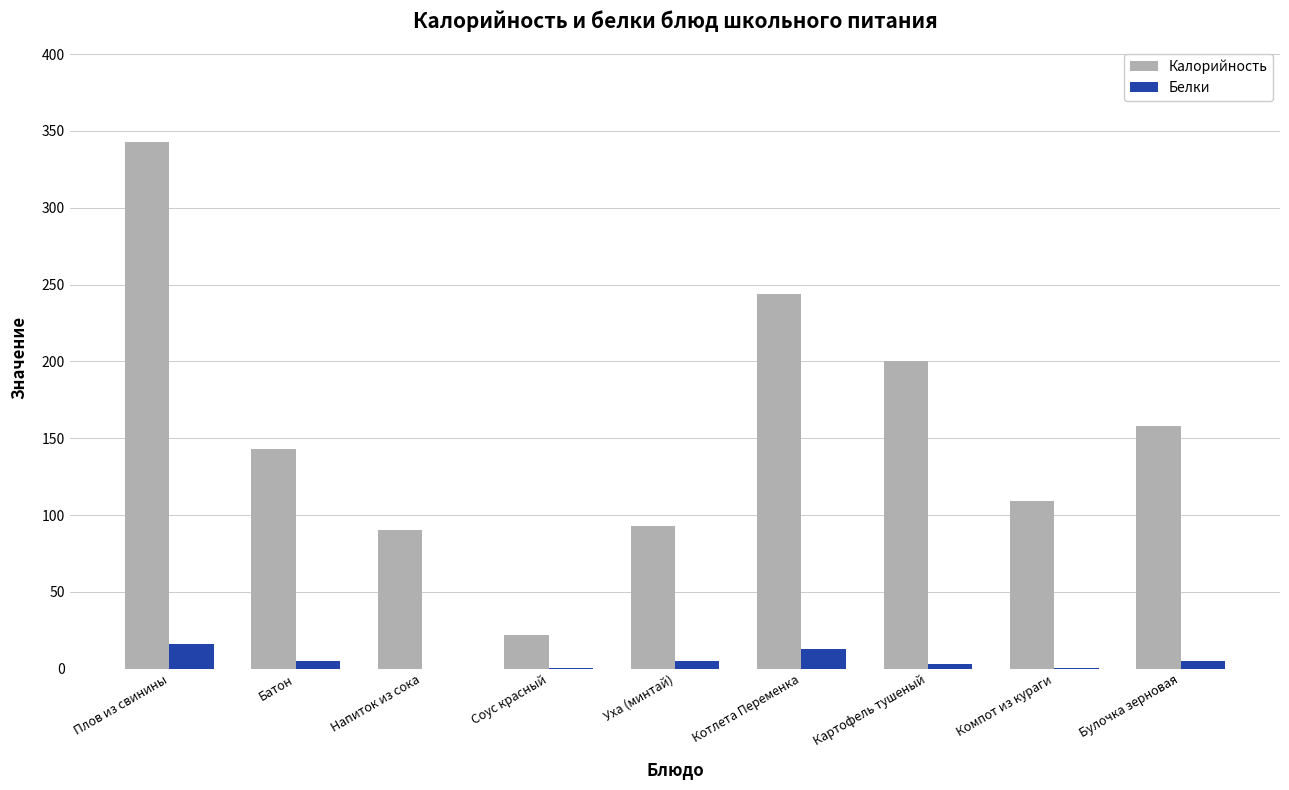

At which category is the sum across all series the highest?

Плов из свинины